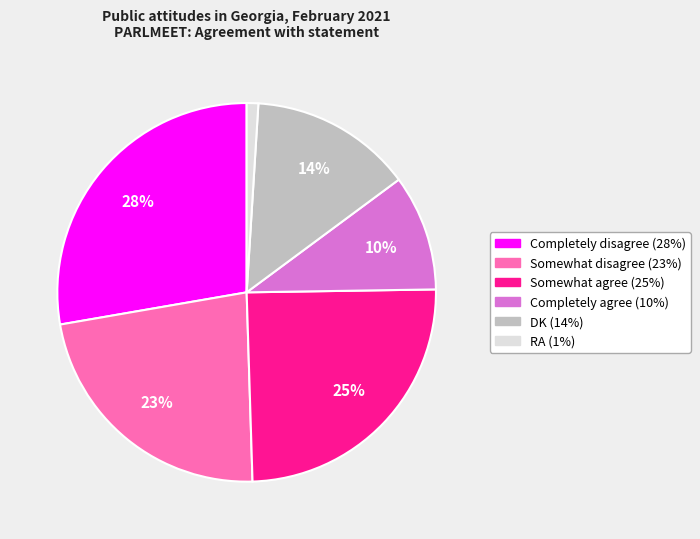

Rank the categories by value from highest to lowest.

Completely disagree, Somewhat agree, Somewhat disagree, DK, Completely agree, RA